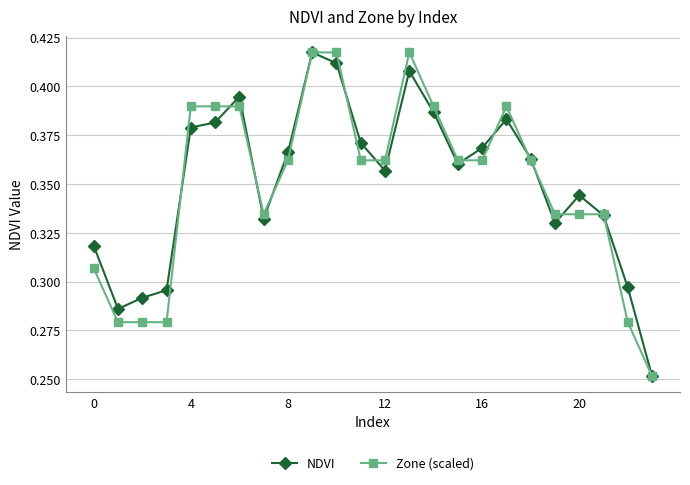

True or false: Zone (scaled) has more than 0 interior local peaks.

True